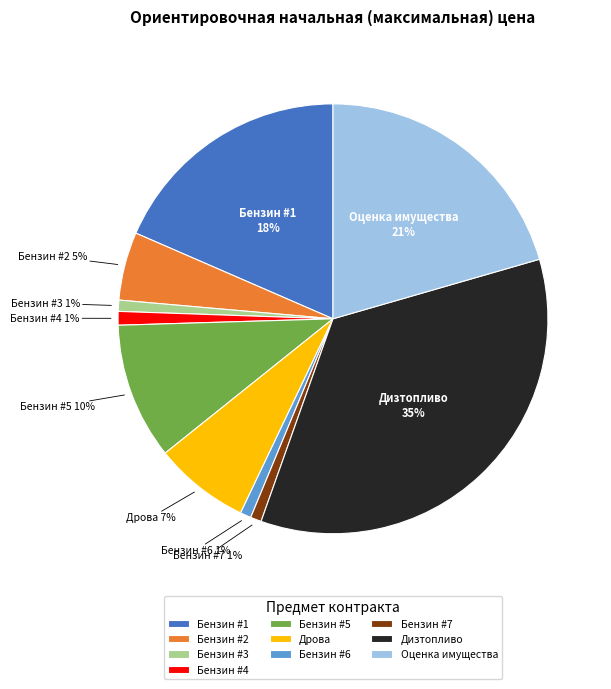

Which category has the biggest portion of the pie?

Дизтопливо